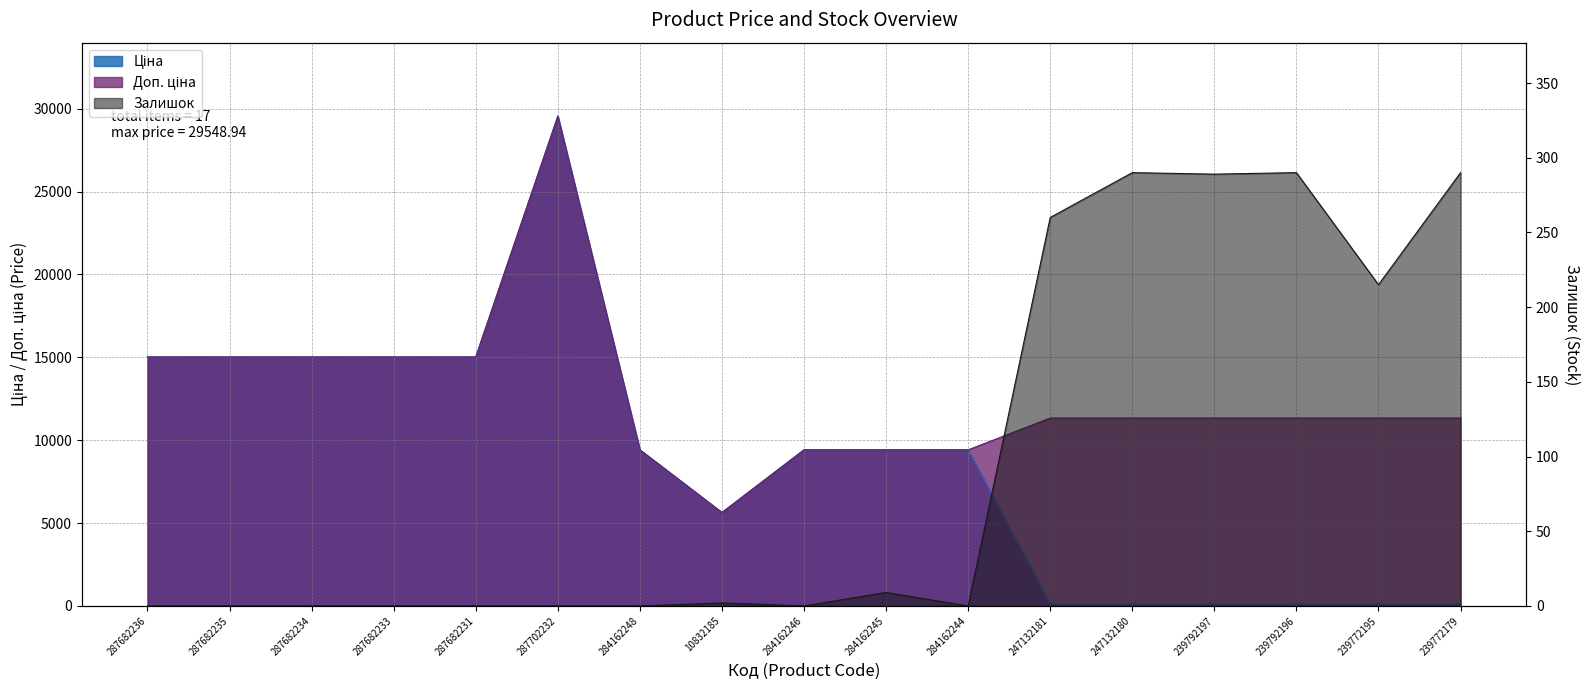

At which category does Ціна reach its first local valley?

10832185